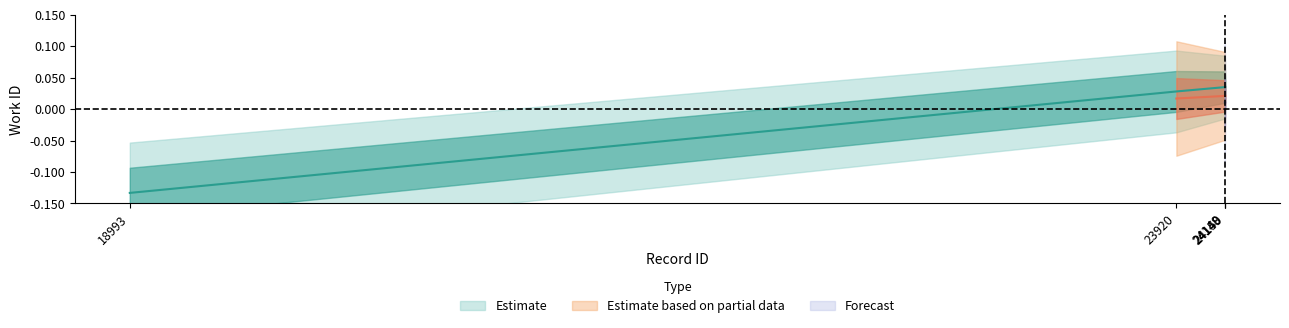

What is the sum of the values at 24148 and 24150?

0.1